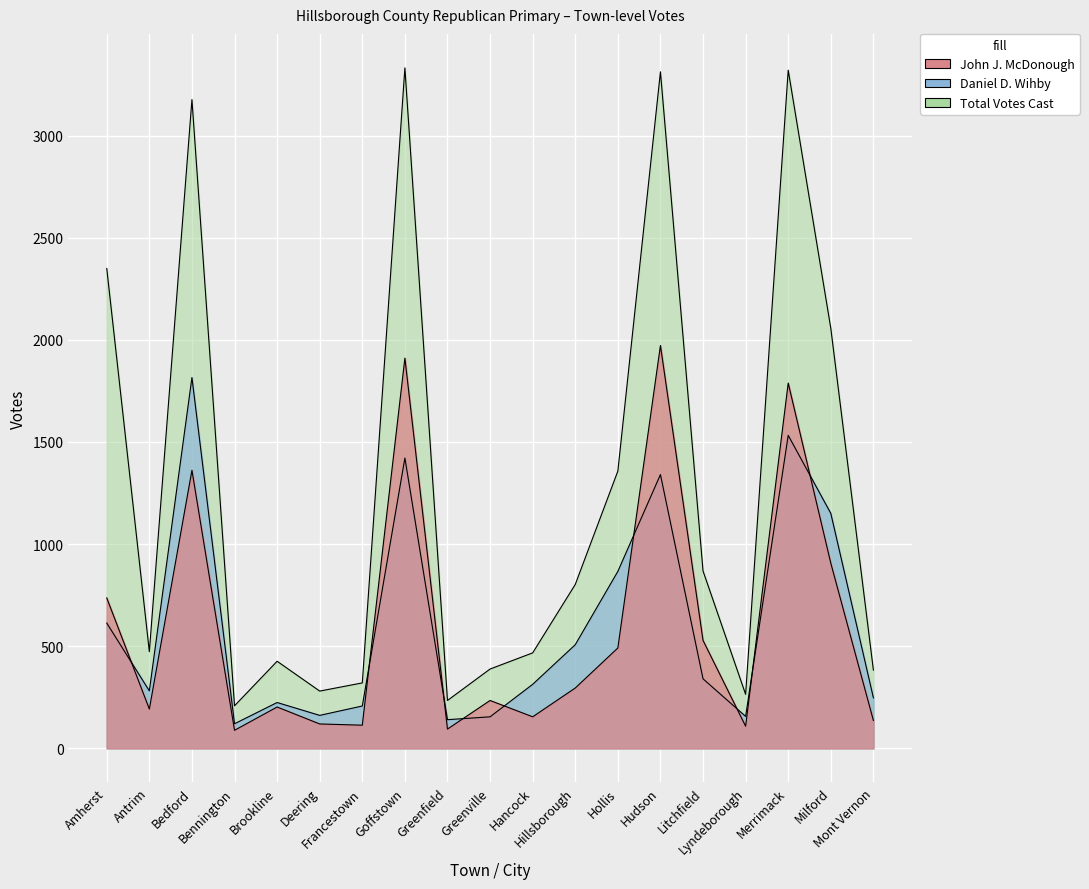

Which series has the largest total across all categories?

Total Votes Cast